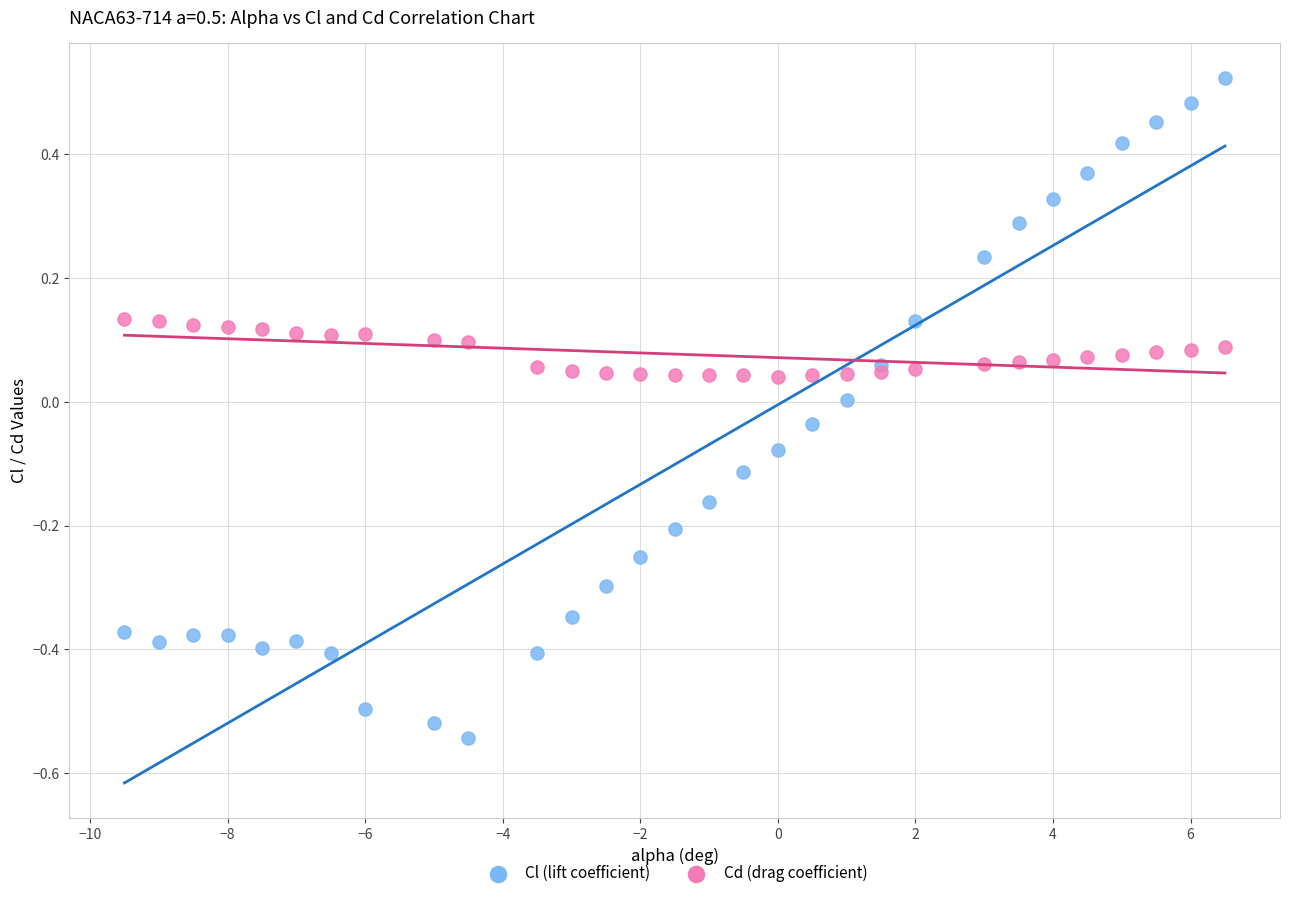

What are all the series names shown in the legend?

Cl (lift coefficient), Cd (drag coefficient)